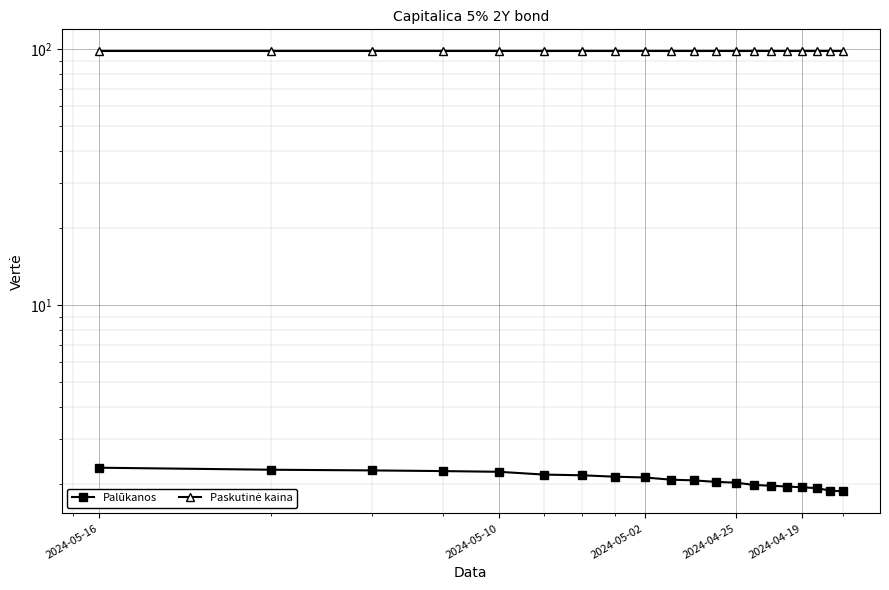

Which category has the highest value across all series?

2024-05-16